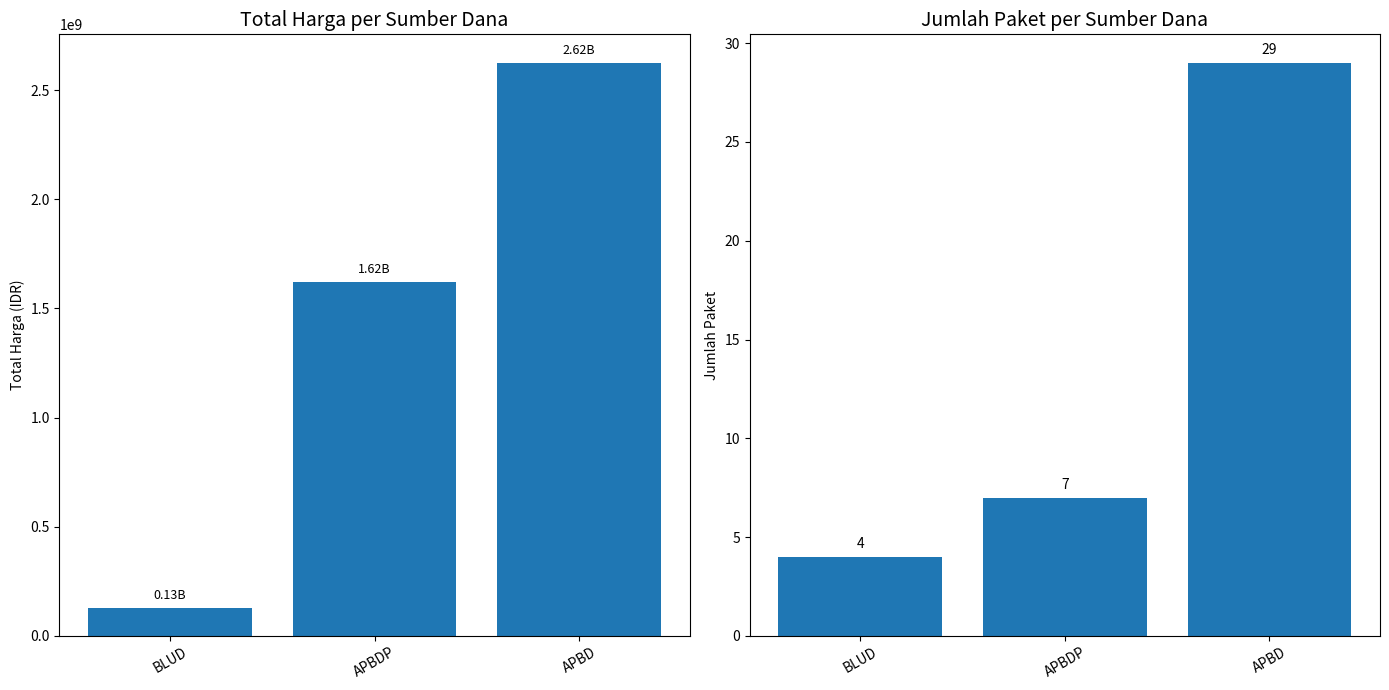

Reading left to right, what are all the values shown in this chart?

Total Harga: BLUD=129791000	APBDP=1622018150	APBD=2623786025
Jumlah Paket: BLUD=4	APBDP=7	APBD=29